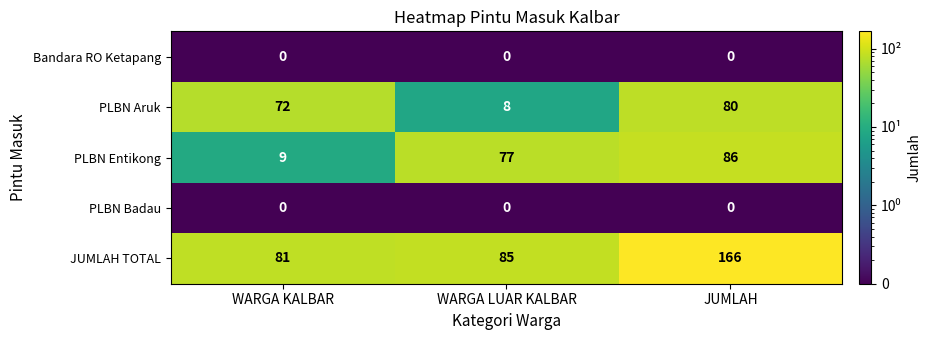

Between WARGA KALBAR and JUMLAH, which series saw the biggest shift?

JUMLAH TOTAL